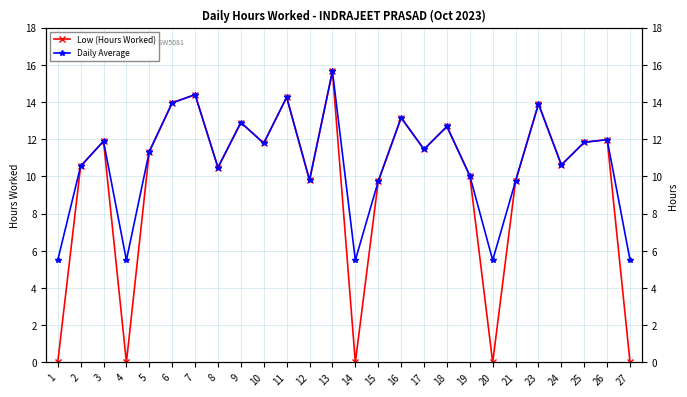

Does the chart display data point markers on the line(s)?

Yes